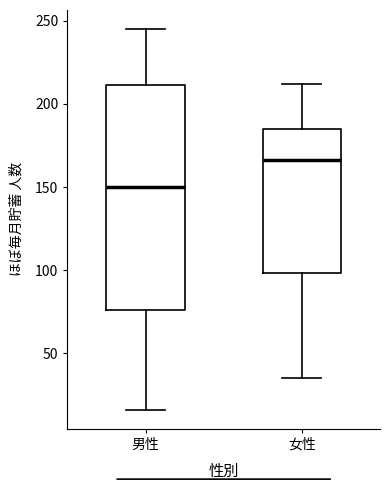

Reading left to right, transcribe this box plot: for each box, give where its median line is, the range the box spans, and where its two whiskers end, as read against the y-axis. The values are not printed on the chart, so give them approximately, as read against the axis.

男性: median 150, box 75 to 210, whiskers 15 to 245
女性: median 165, box 100 to 185, whiskers 35 to 210